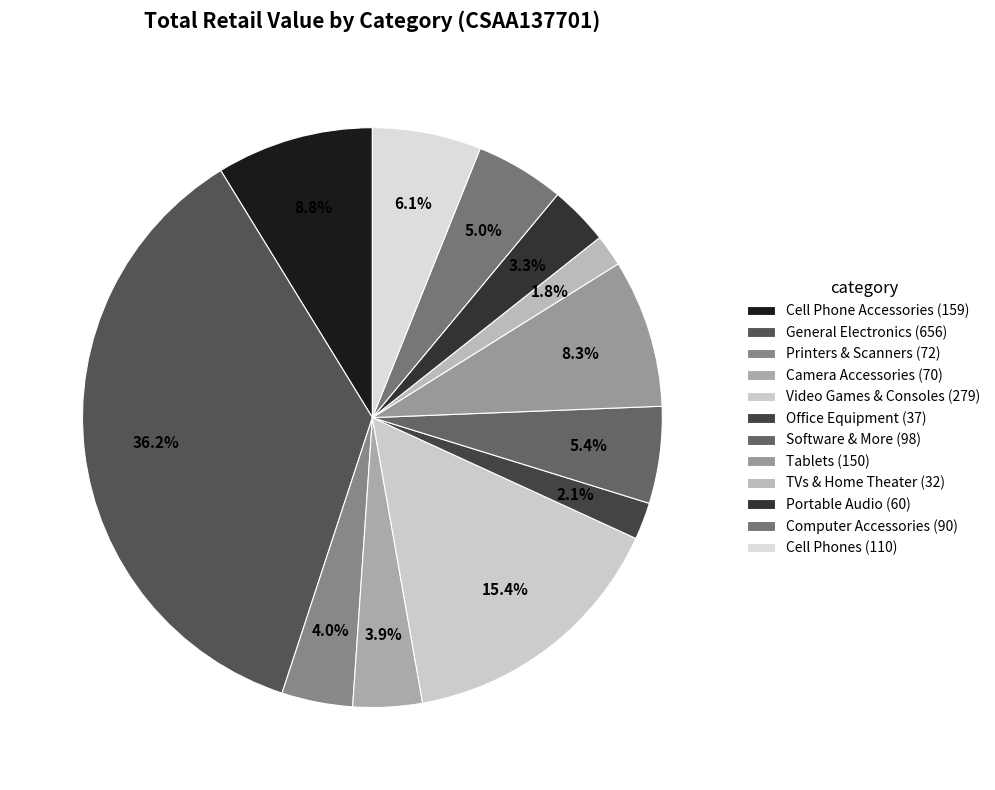

The General Electronics slice represents 50% of the pie. True or false?

False